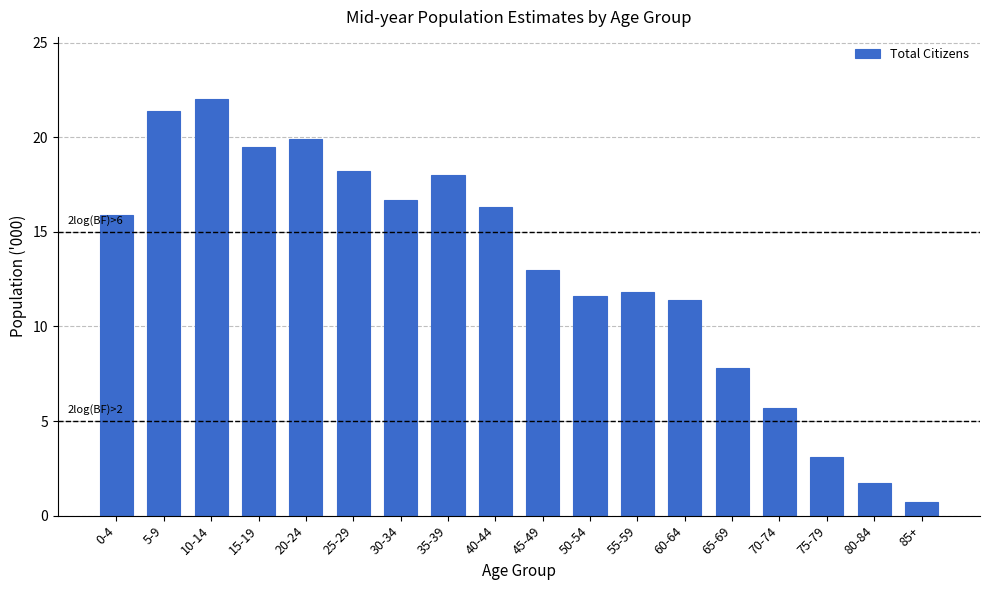

Reading left to right, transcribe all the data shown in this chart.

0-4=15.9	5-9=21.4	10-14=22.0	15-19=19.5	20-24=19.9	25-29=18.2	30-34=16.7	35-39=18.0	40-44=16.3	45-49=13.0	50-54=11.6	55-59=11.8	60-64=11.4	65-69=7.8	70-74=5.7	75-79=3.1	80-84=1.7	85+=0.7